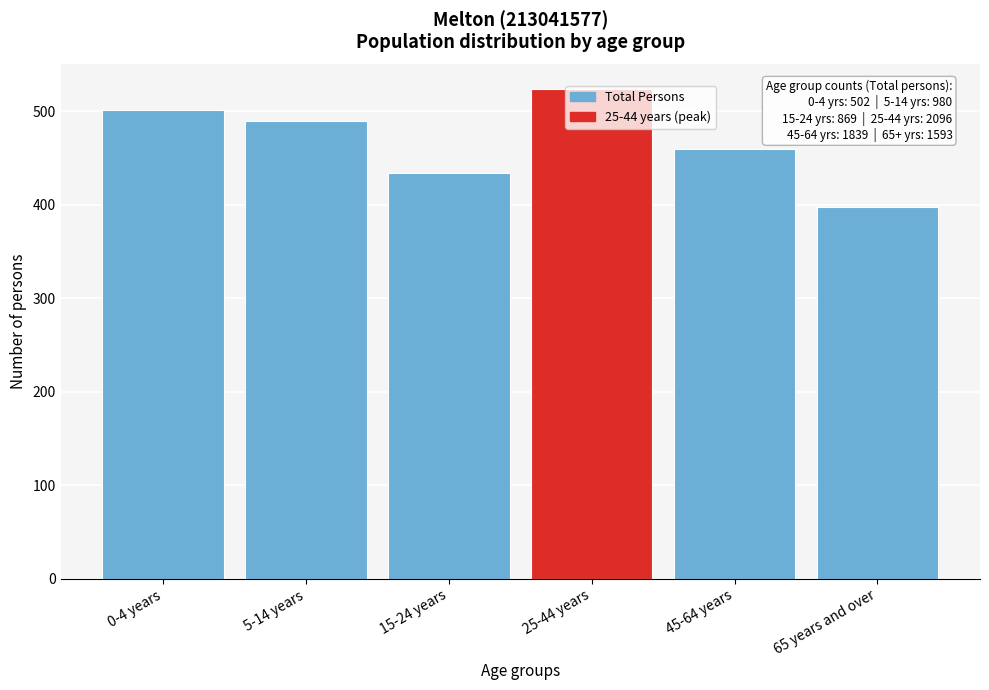

What is the label of the 6th bar from the left?

65 years and over